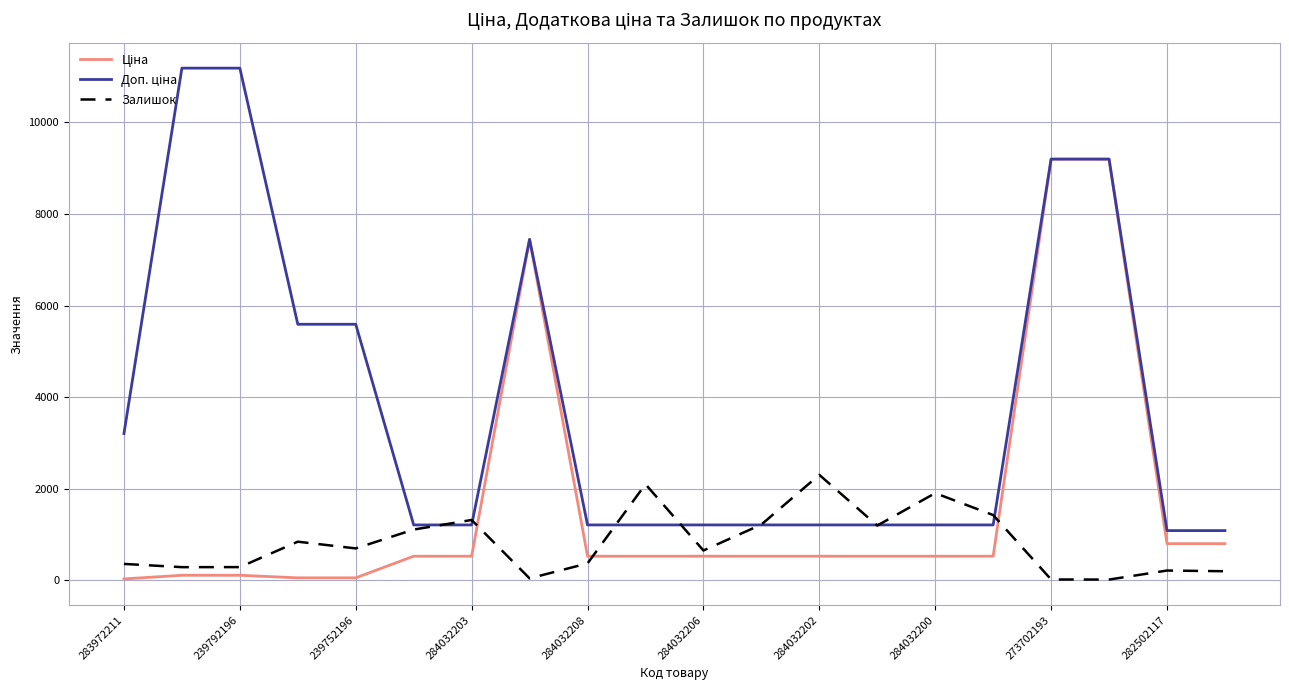

What is the greatest value displayed?

11182.0